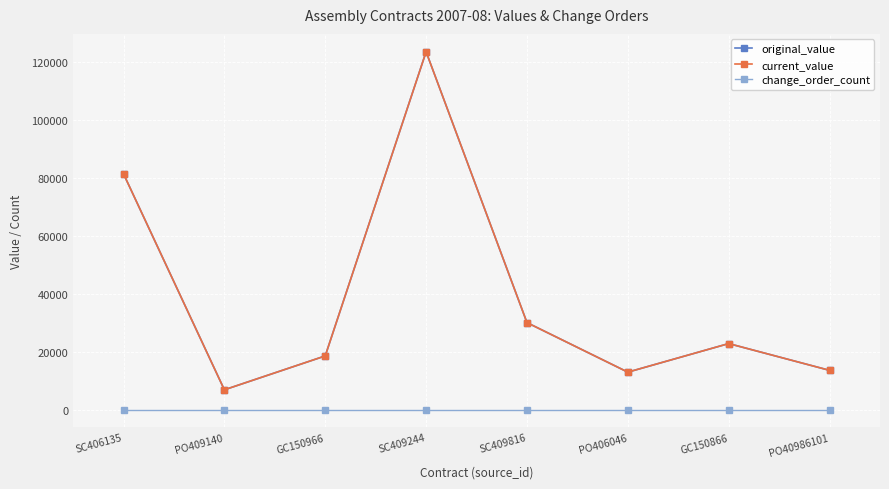

Is this an area chart (filled region under the line)?

No